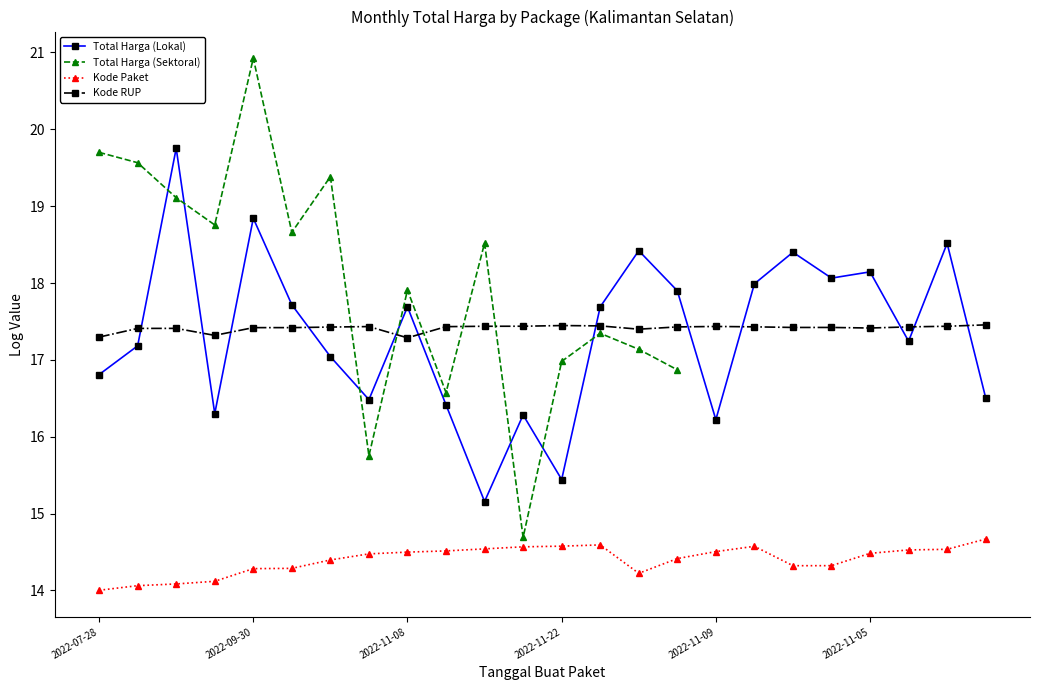

What is the label of the 11th point from the left?

10